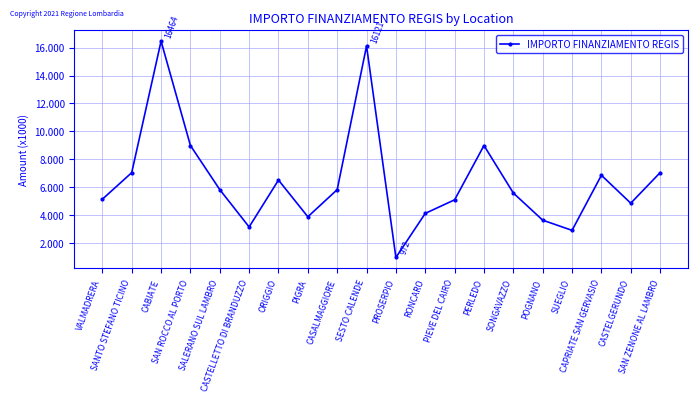

What is the difference between the values at SALERANO SUL LAMBRO and SAN ZENONE AL LAMBRO?

1215